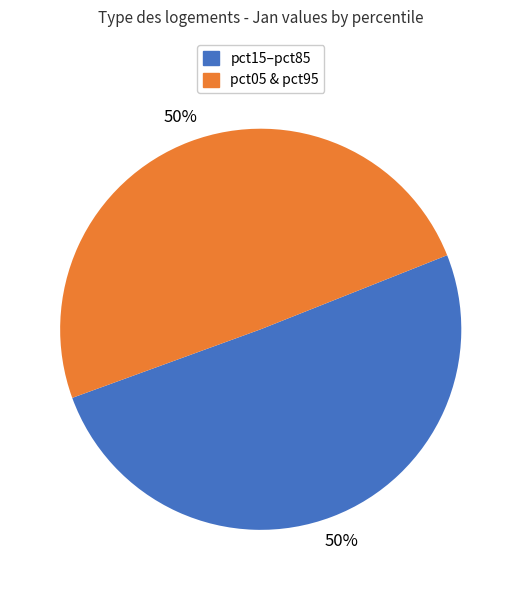

To the nearest percent, what is the average slice percentage?

50%